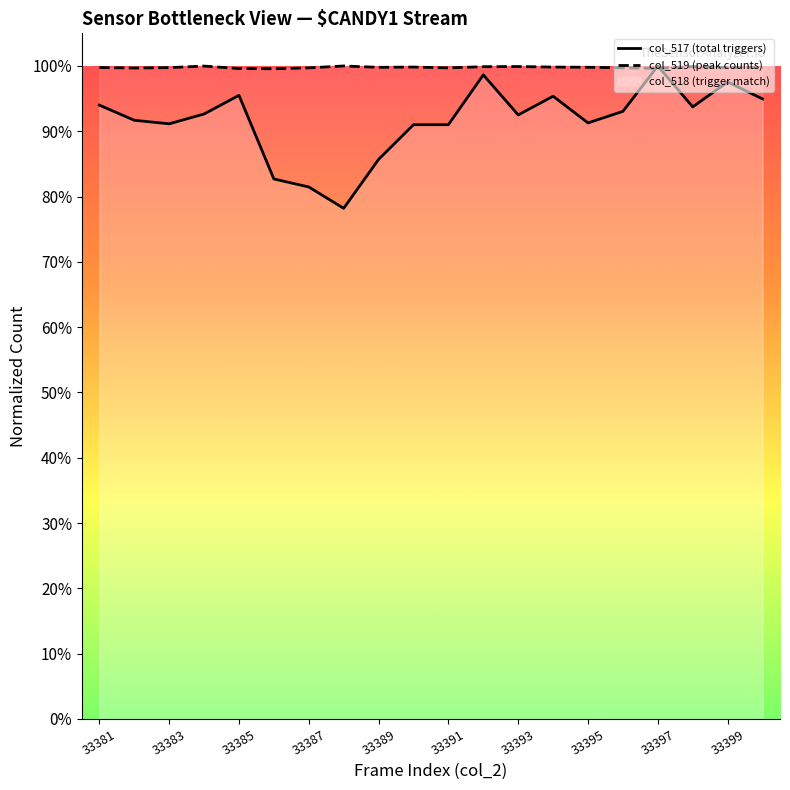

True or false: col_519 (peak counts) and col_517 (total triggers) intersect in this chart.

True